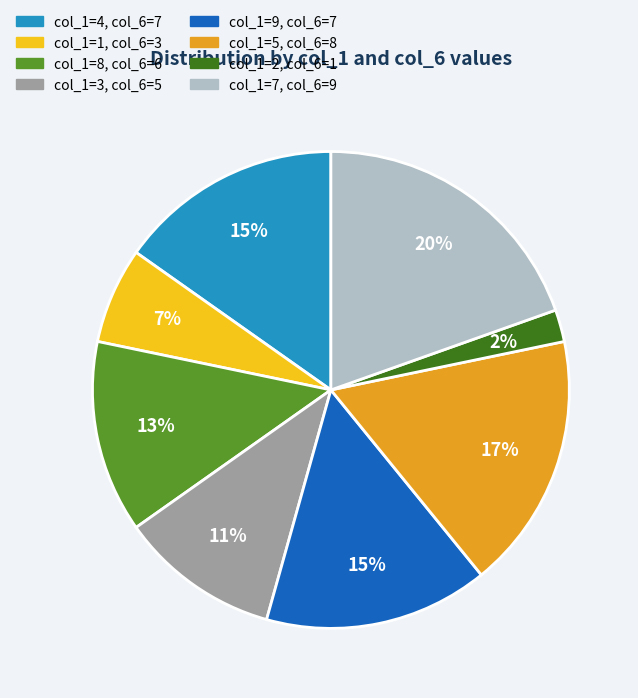

To the nearest percent, what is the average slice percentage?

12%